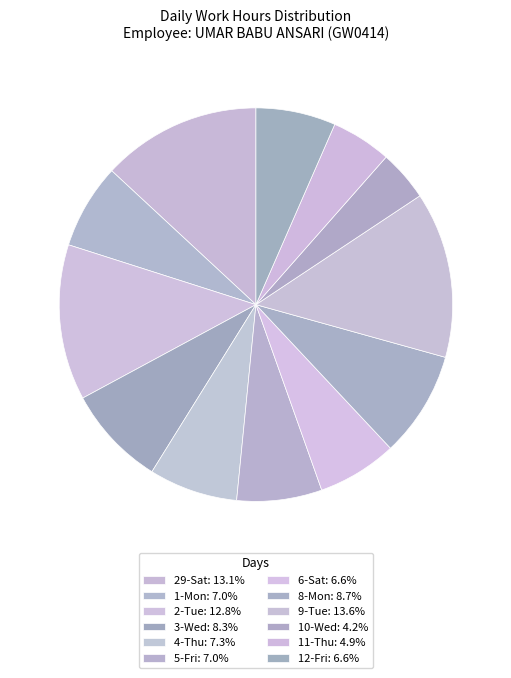

Between 6-Sat and 9-Tue, which is larger?

9-Tue